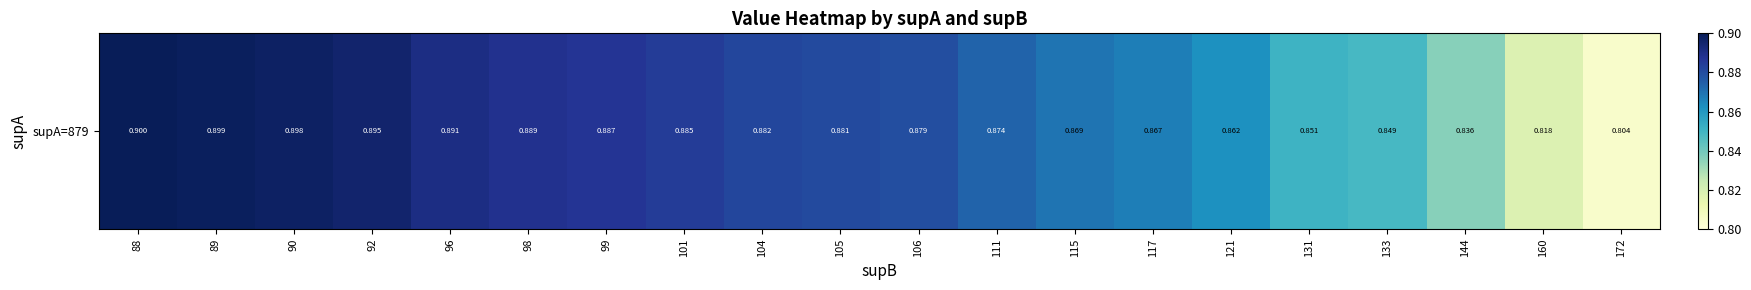

The value at 121 is 0.9. True or false?

True